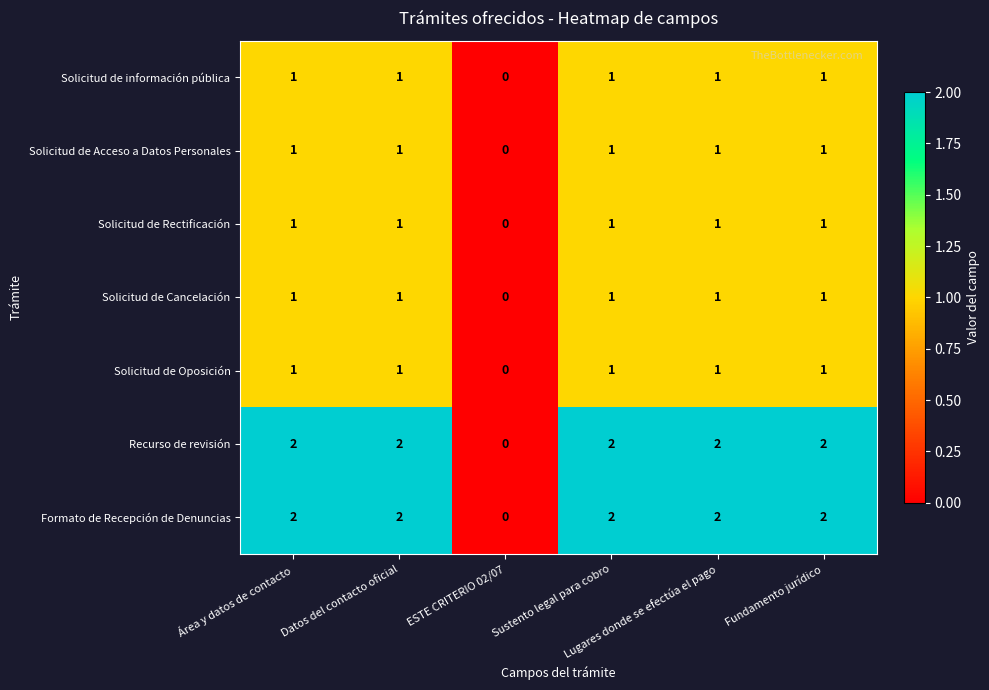

At how many categories does at least one series exceed 1?

5